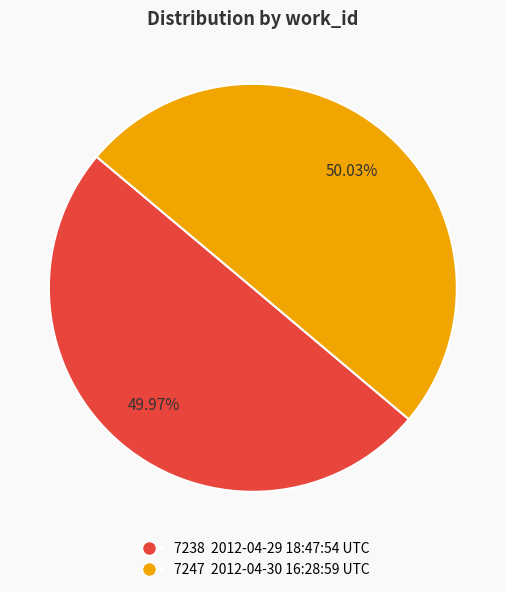

Does any single category account for the majority?

Yes